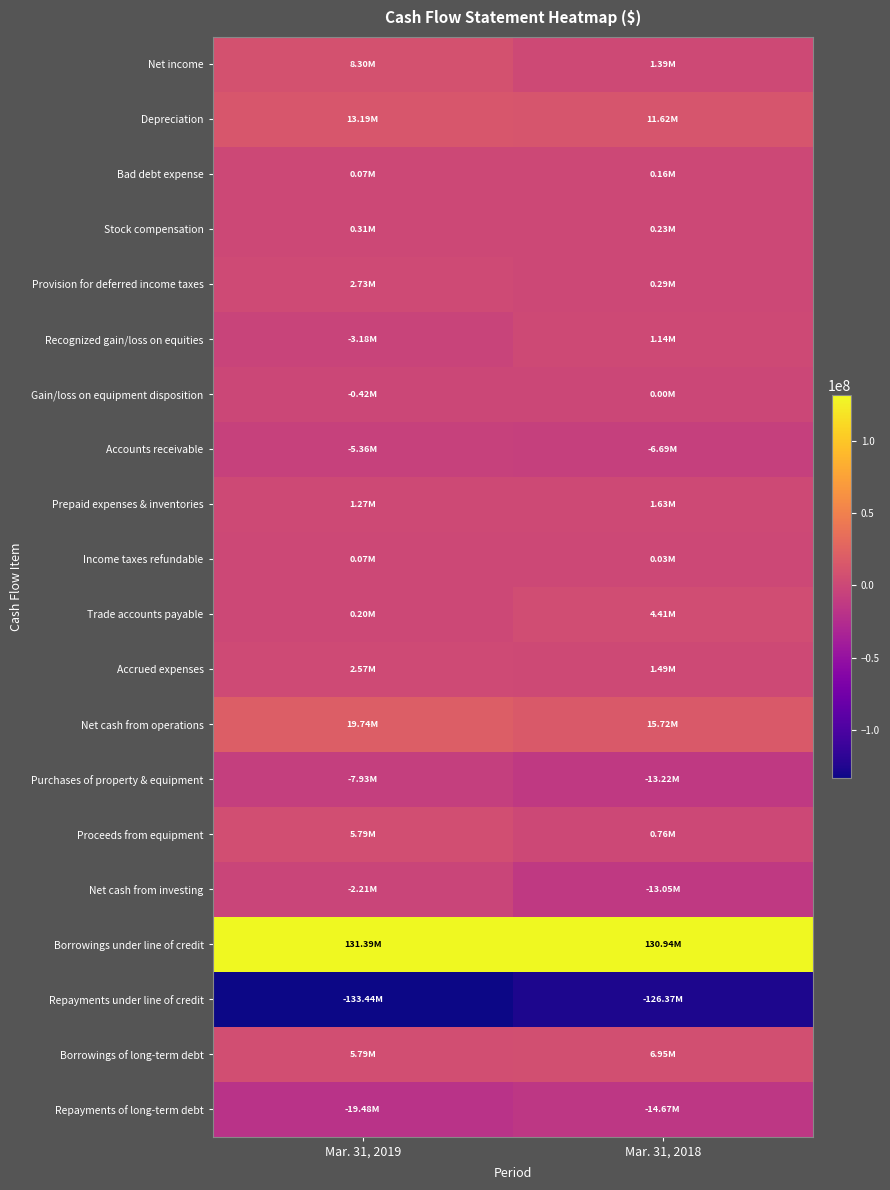

How many categories are shown in the chart?

2